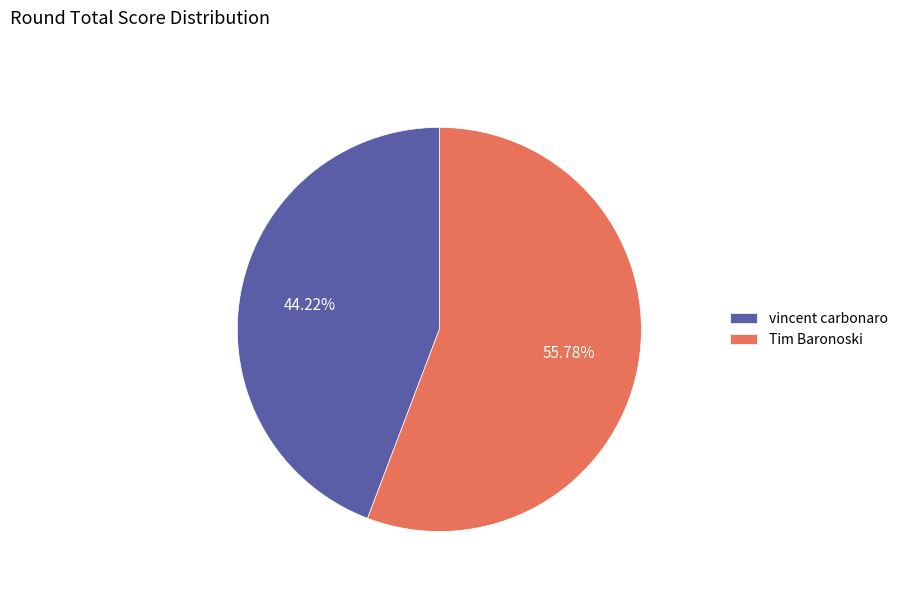

Which slice is the largest?

Tim Baronoski